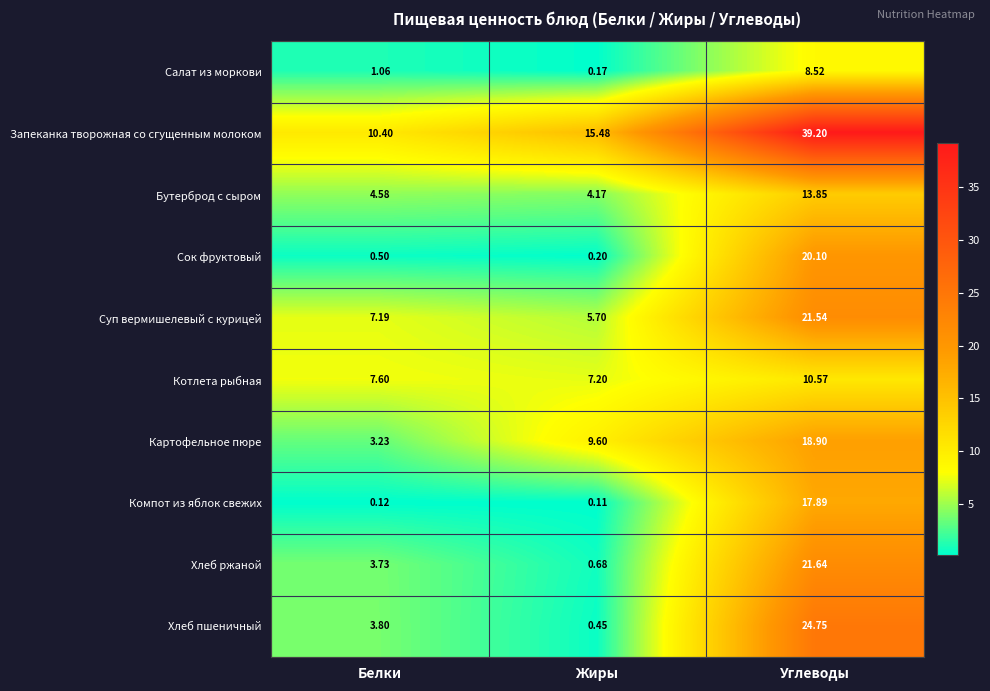

Where does the Картофельное пюре series first go above 9?

Жиры